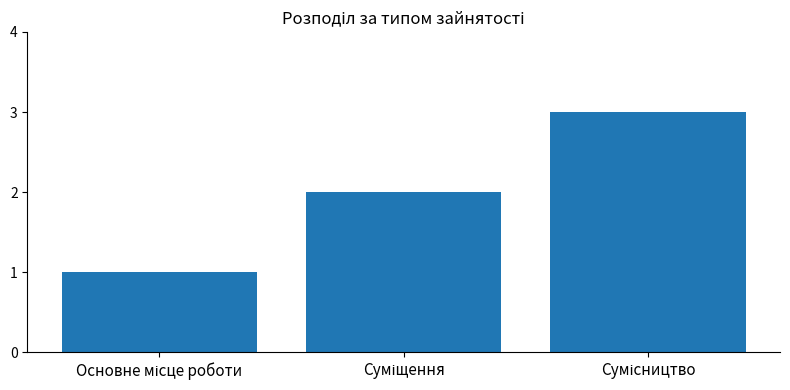

What is the sum of all values?

6